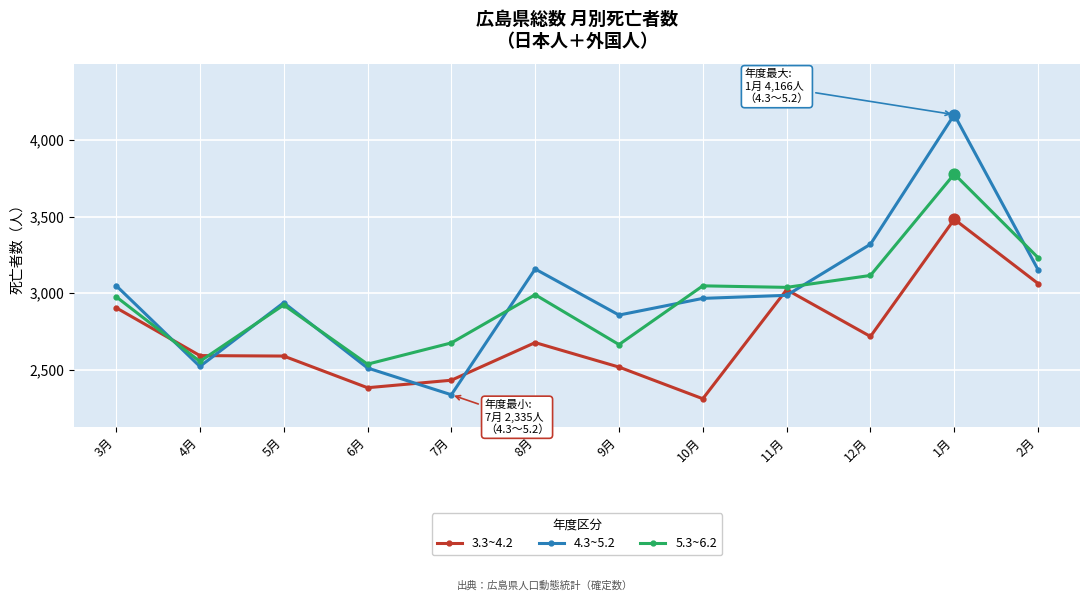

What is the total value across all series at 5月?

8447